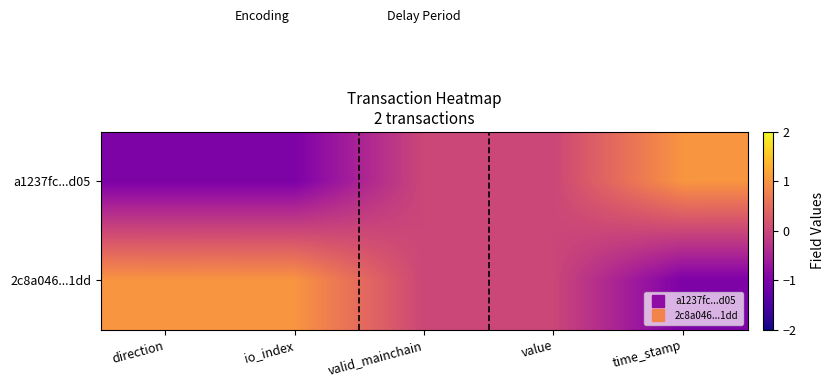

Reading left to right, extract all data points from this chart.

a1237fc...d05: direction=-1	io_index=-1	valid_mainchain=0	value=0	time_stamp=1
2c8a046...1dd: direction=1	io_index=1	valid_mainchain=0	value=0	time_stamp=-1